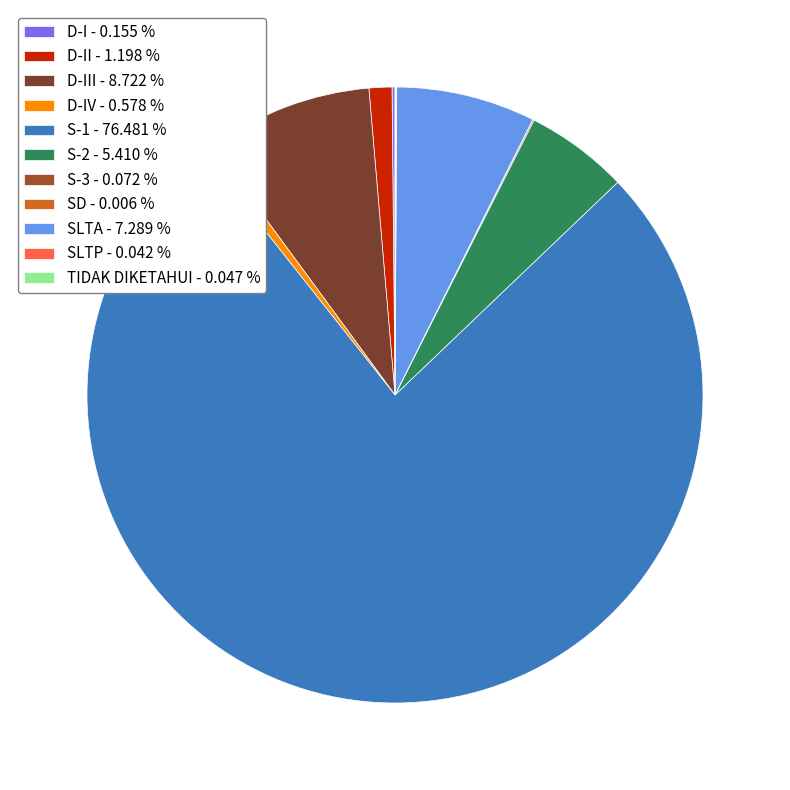

Between D-II - 1.198 % and S-1 - 76.481 %, which is larger?

S-1 - 76.481 %